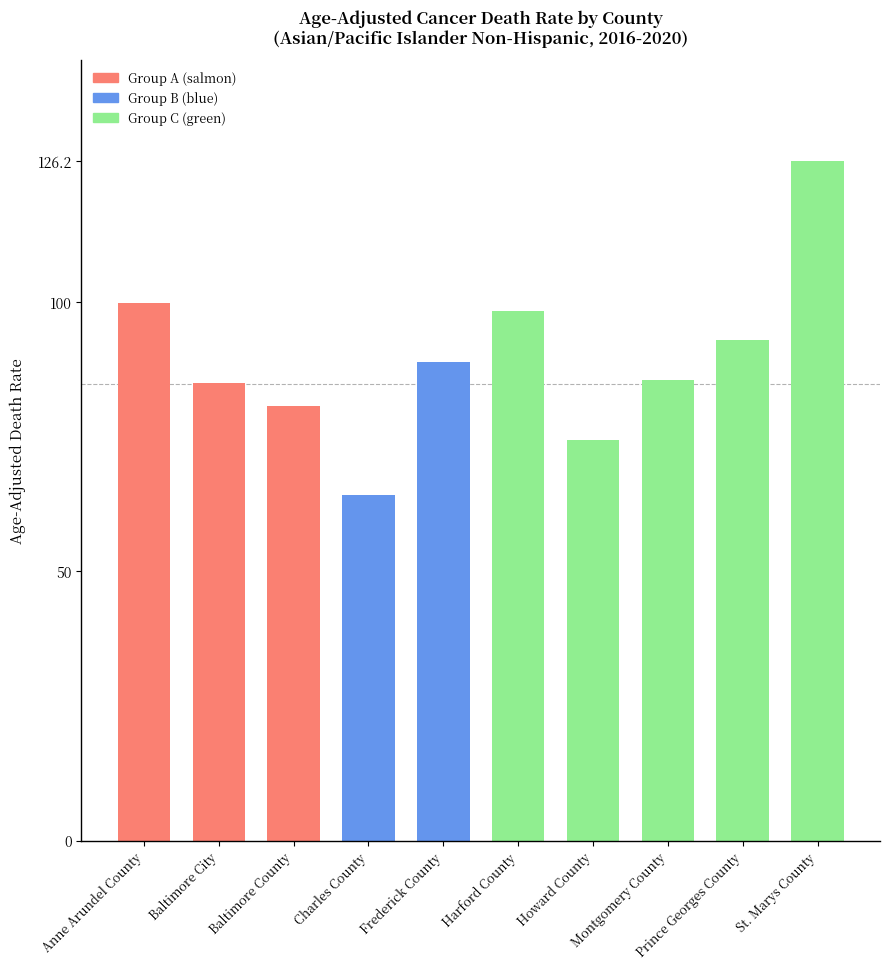

What is the difference between the maximum and second lowest values?

51.8